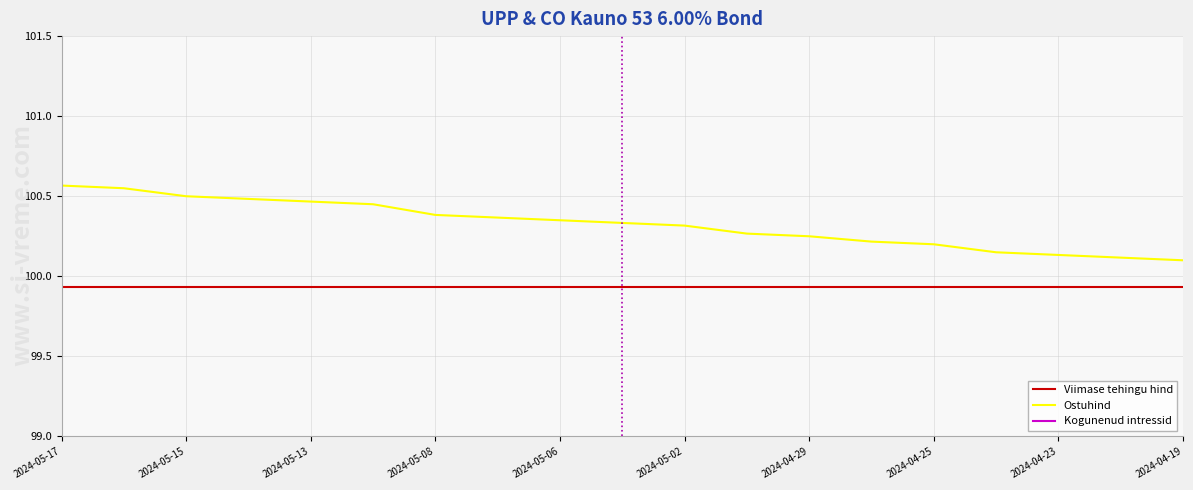

How many Kogunenud intressid values are between 0 and 1?

19